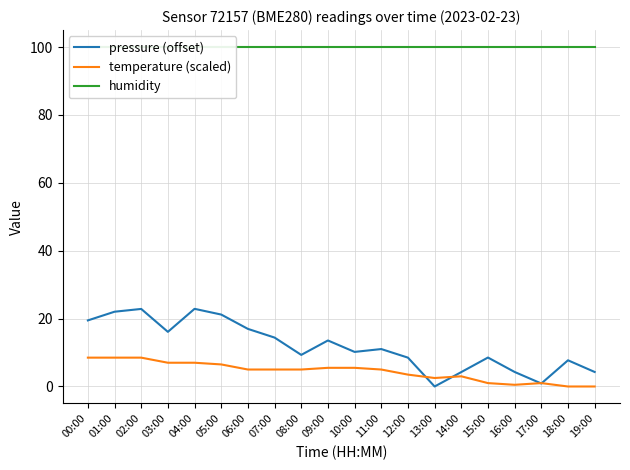

In temperature (scaled), how many points are higher than both neighbors (excluding endpoints)?

2